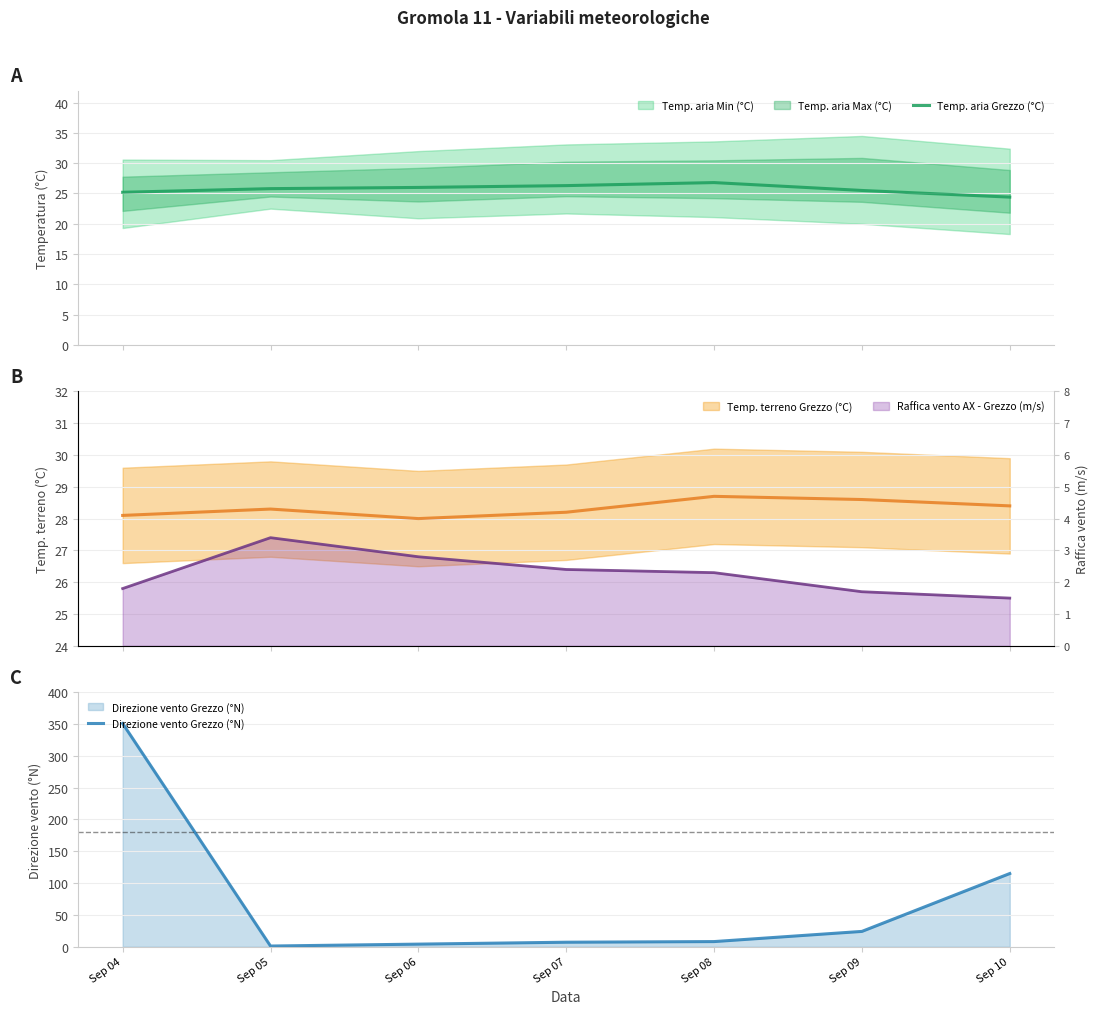

At which label is Direzione vento Grezzo (°N) closest to 176?

Sep 10